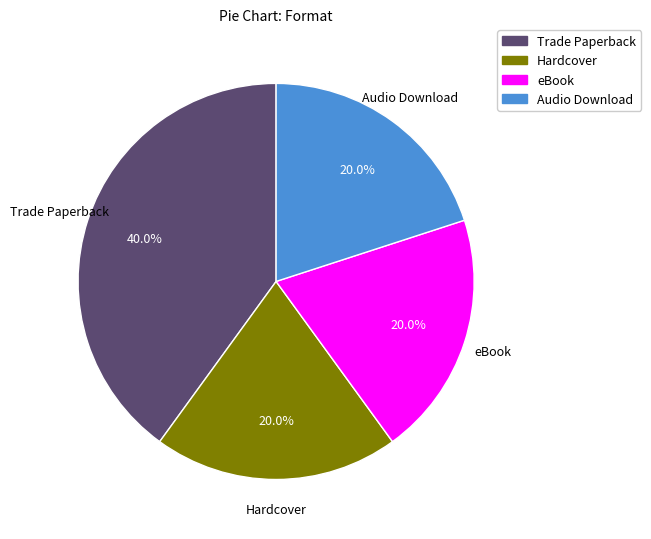

To the nearest percent, what percentage of the pie is eBook?

20%